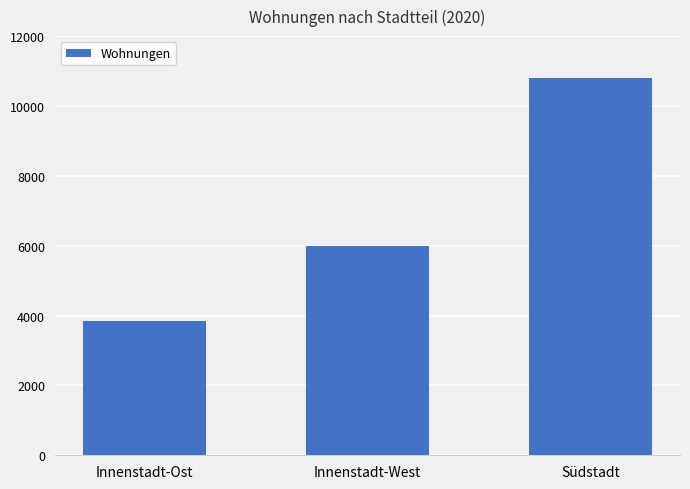

The value at Innenstadt-West is 6004. True or false?

True